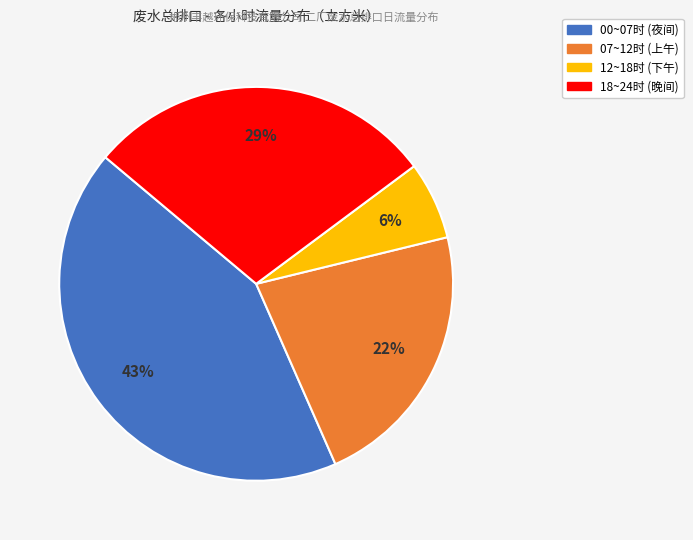

Is there any slice that represents more than half of the pie?

No